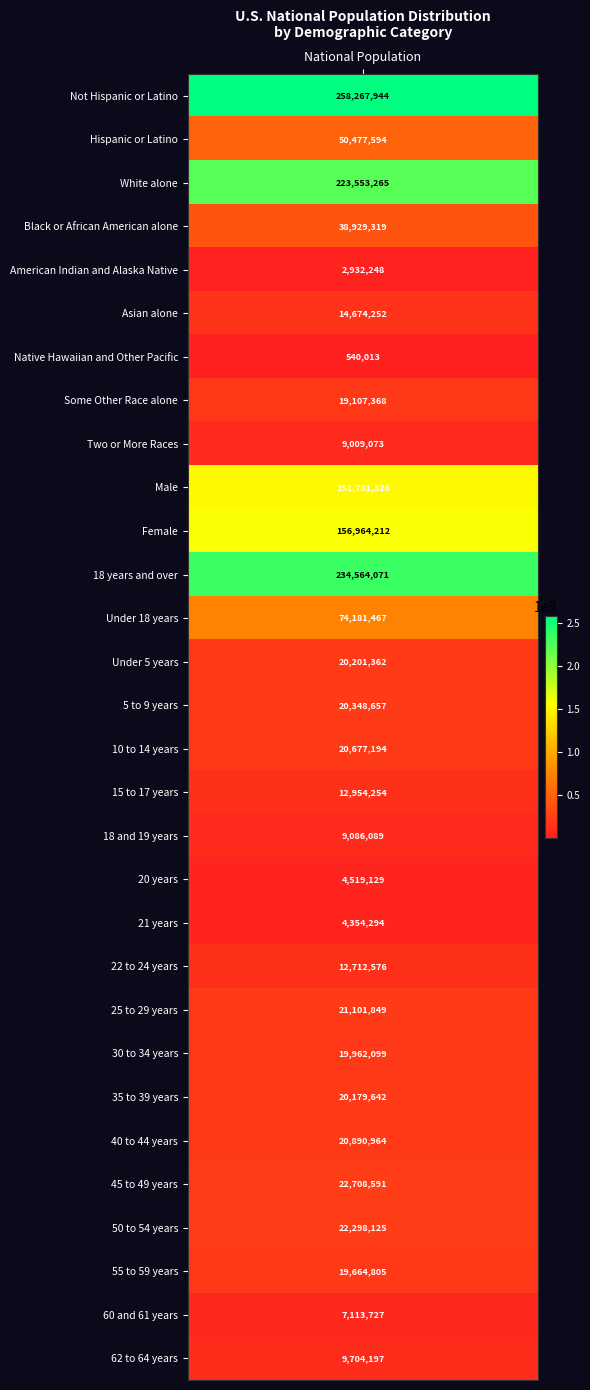

What is the minimum value shown in the chart?

540013